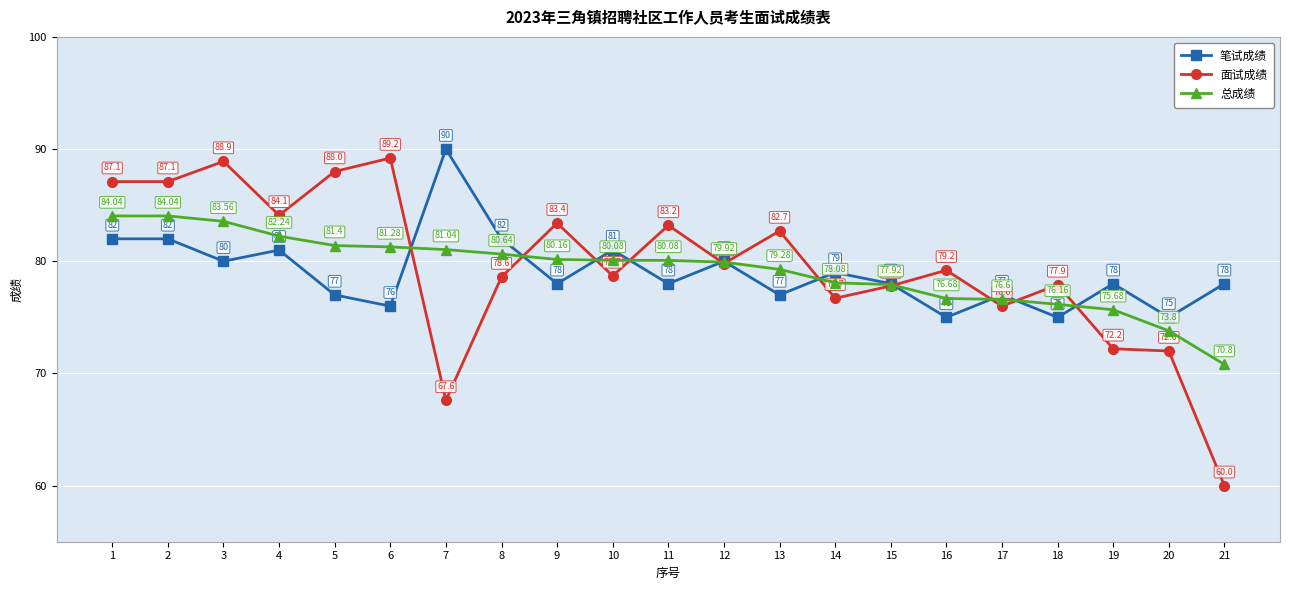

Which series has the widest spread of values?

面试成绩